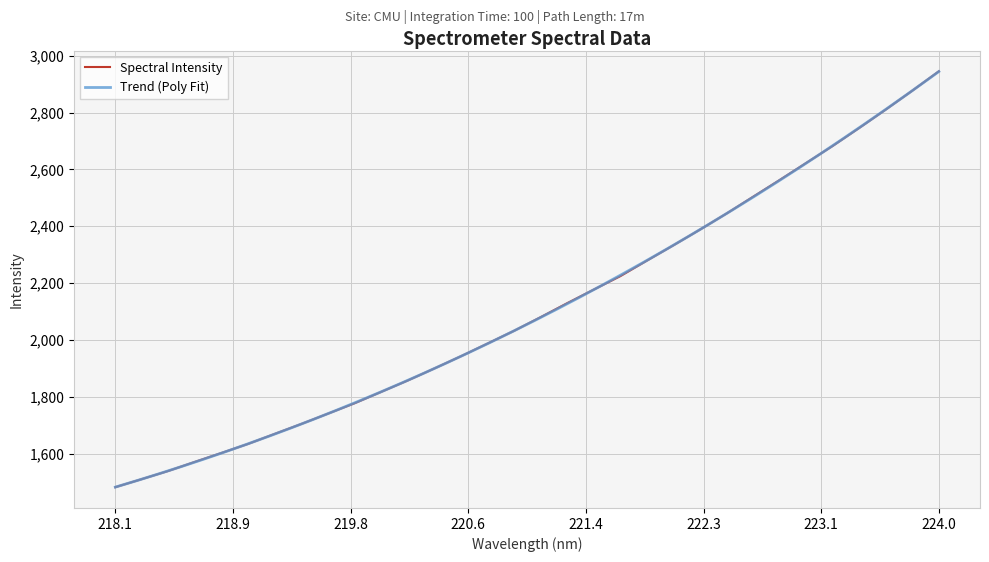

What is the smallest value displayed?

1481.9